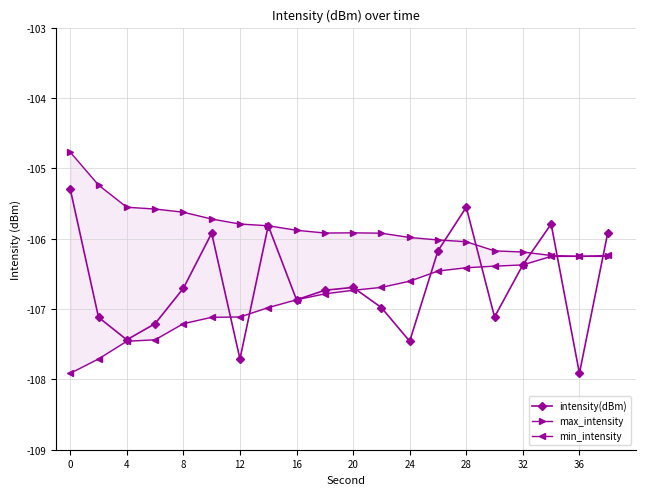

How many interior local peaks does the intensity(dBm) series have?

5